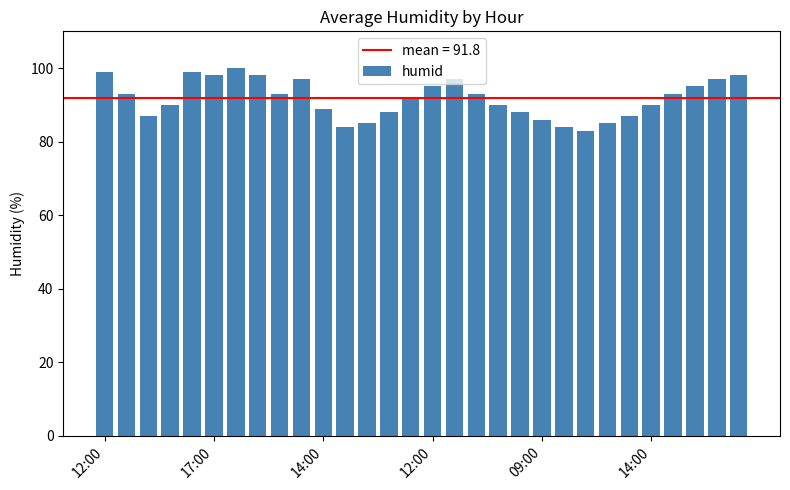

What is the sum of all values?

2753